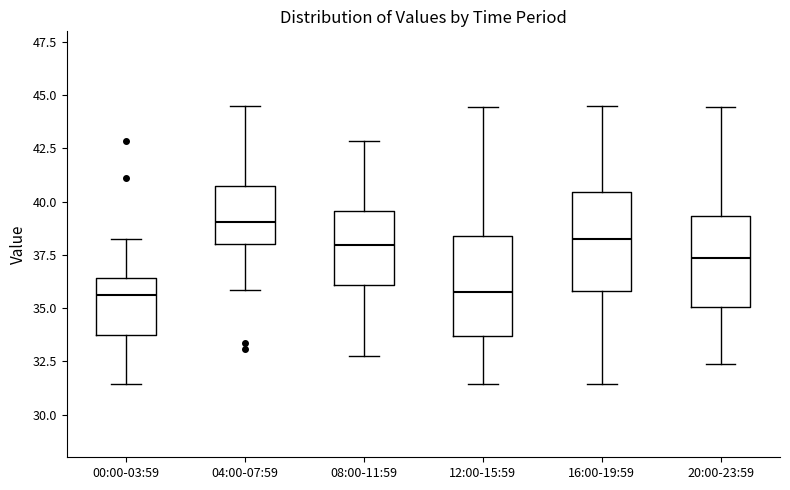

Reading left to right, transcribe this box plot: for each box, give where its median line is, the range the box spans, and where its two whiskers end, as read against the y-axis. The values are not printed on the chart, so give them approximately, as read against the axis.

00:00-03:59: median 35.5, box 34.0 to 36.5, whiskers 31.5 to 38.0
04:00-07:59: median 39.0, box 38.0 to 41.0, whiskers 36.0 to 44.5
08:00-11:59: median 38.0, box 36.0 to 39.5, whiskers 33.0 to 43.0
12:00-15:59: median 36.0, box 33.5 to 38.5, whiskers 31.5 to 44.5
16:00-19:59: median 38.5, box 36.0 to 40.5, whiskers 31.5 to 44.5
20:00-23:59: median 37.5, box 35.0 to 39.5, whiskers 32.5 to 44.5